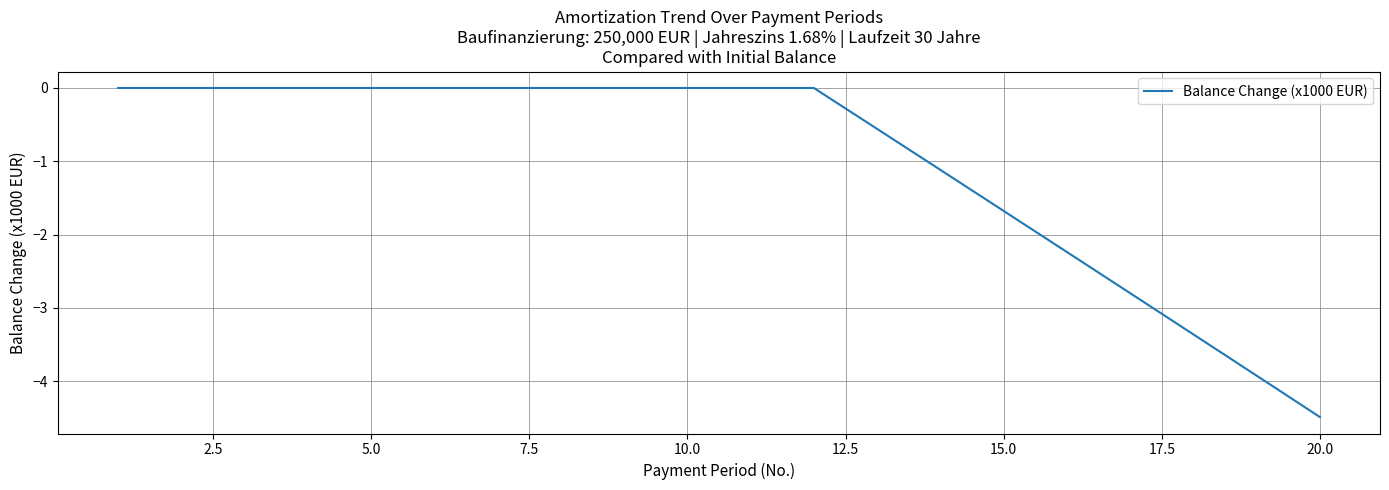

What is the difference between the maximum and minimum values?

4.5